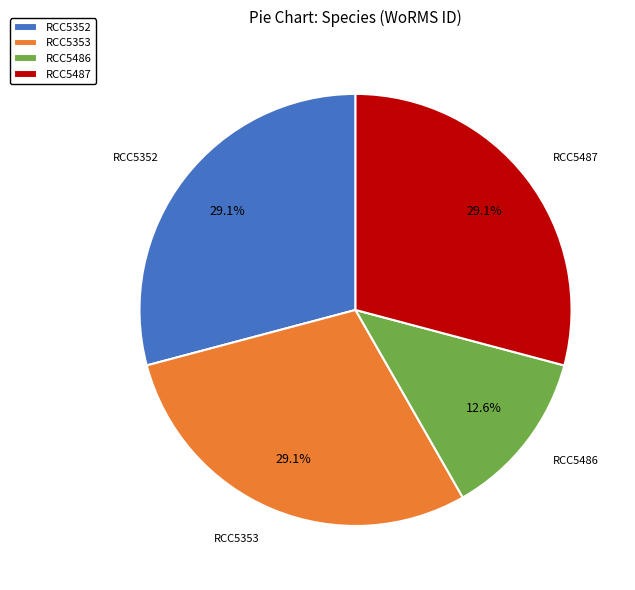

To the nearest percent, what is the average slice percentage?

25%